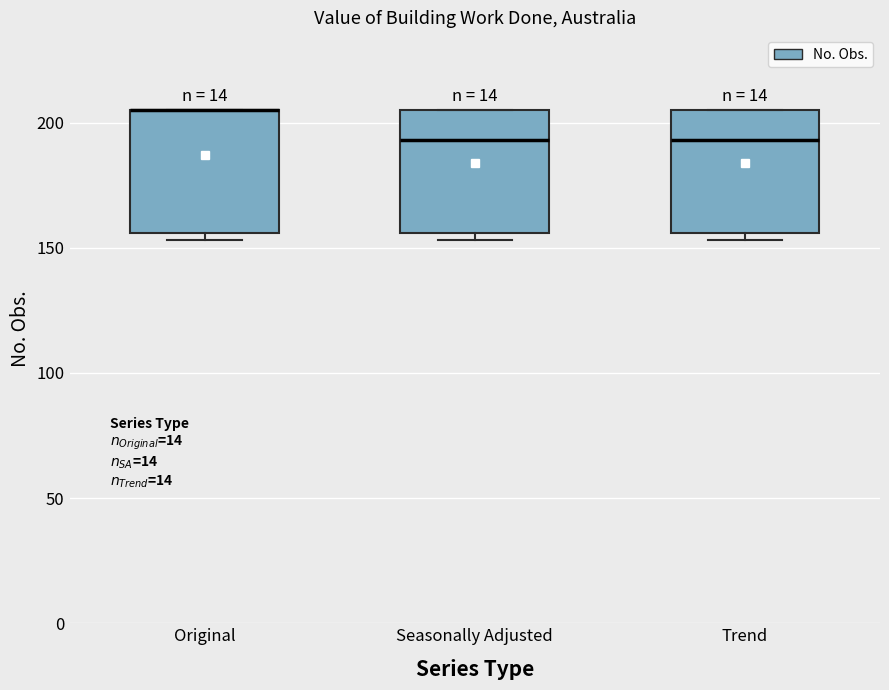

Where is the lower edge of the box for Original on the y-axis? The values are not printed on the chart, so give them approximately, as read against the axis.

155